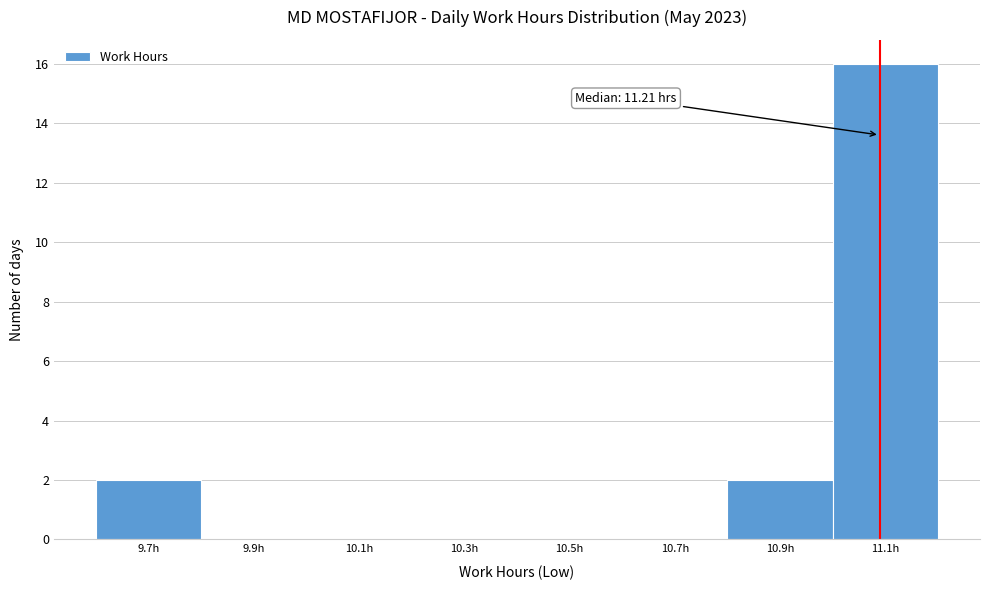

Reading right to left, what are all the values shown in this chart?

11.1h=16	10.9h=2	10.7h=0	10.5h=0	10.3h=0	10.1h=0	9.9h=0	9.7h=2